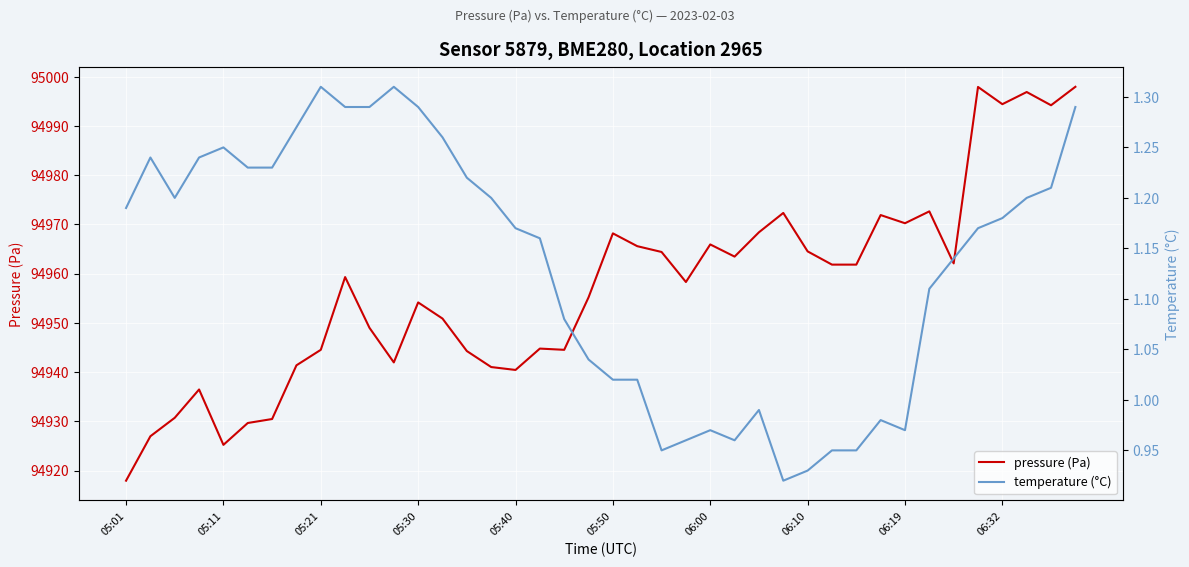

Is the value of pressure (Pa) at 05:21 greater than the value of temperature (°C) at 29?

Yes